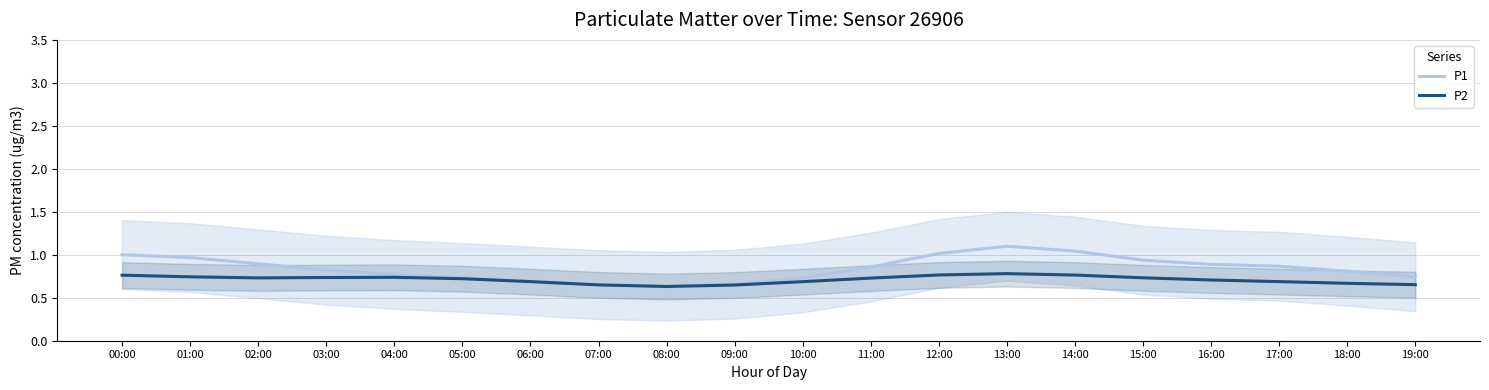

What are all the series names shown in the legend?

P1, P2